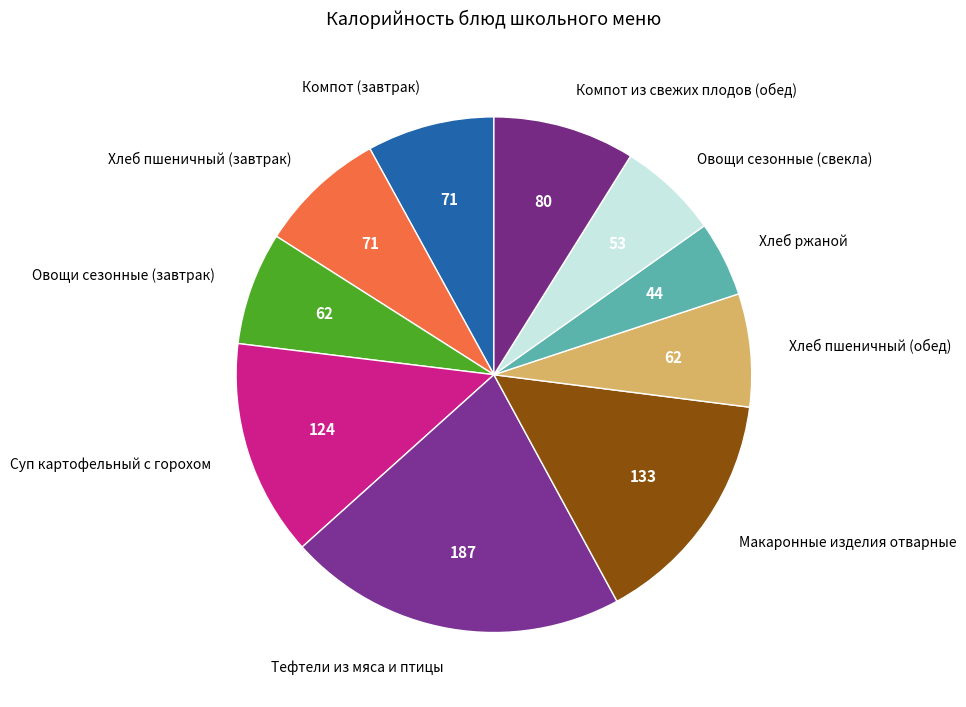

Approximately how many times larger is the value at Хлеб пшеничный (обед) compared to Хлеб ржаной?

1.5